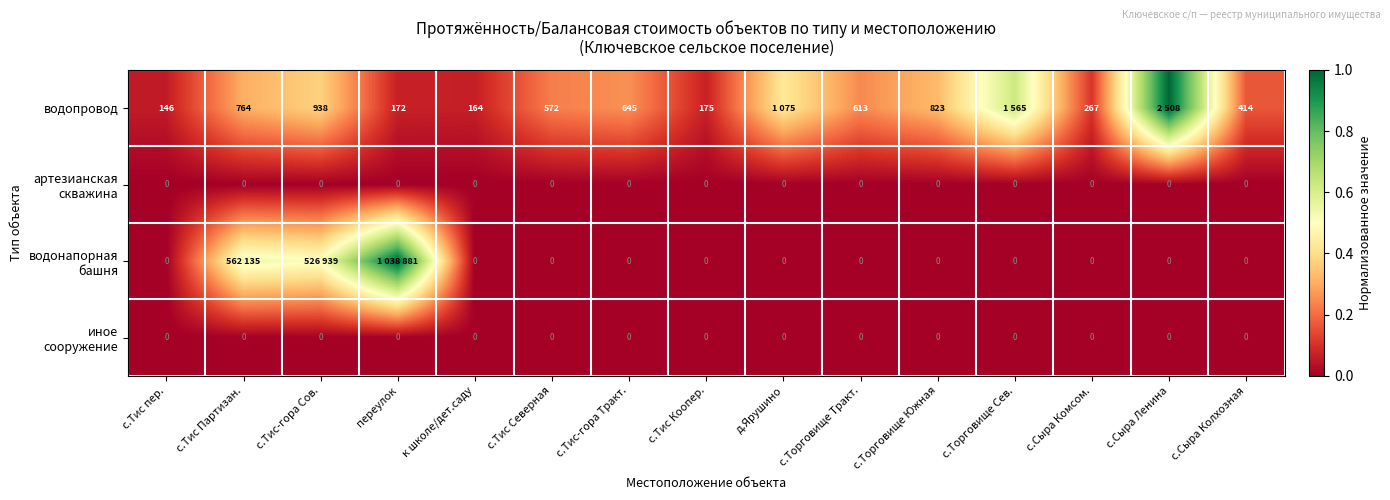

The артезианская скважина series shows 0.0 at с.Сыра Колхозная. True or false?

True